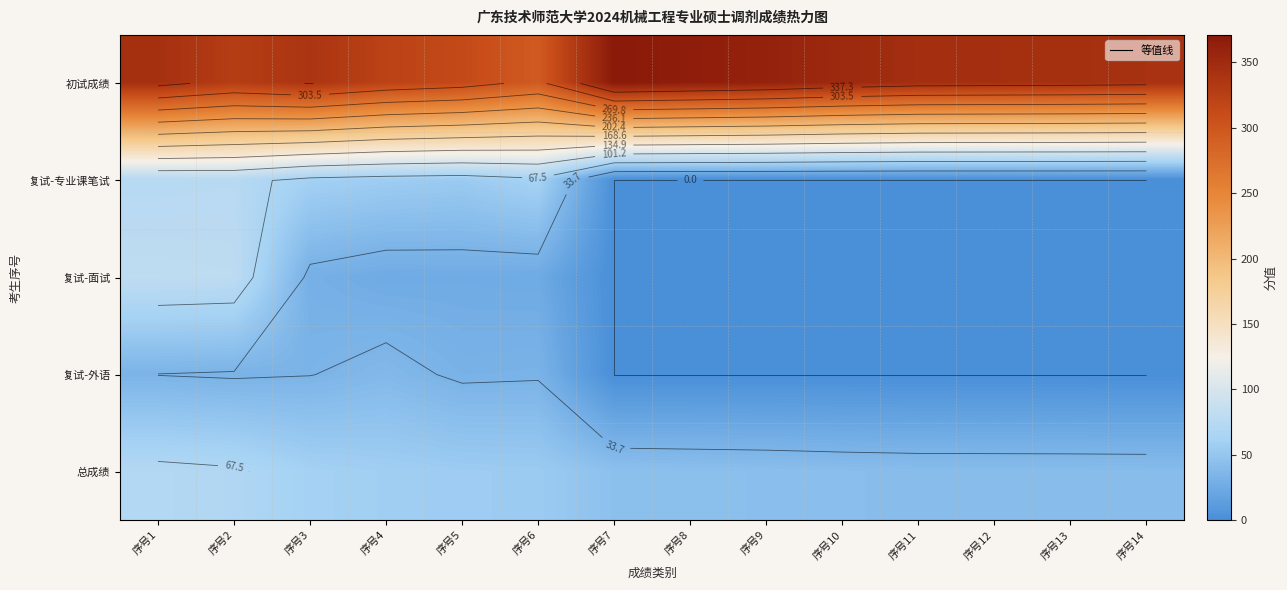

Is the value of 复试-专业课笔试 at 序号7 greater than the value of 初试成绩 at 序号13?

No